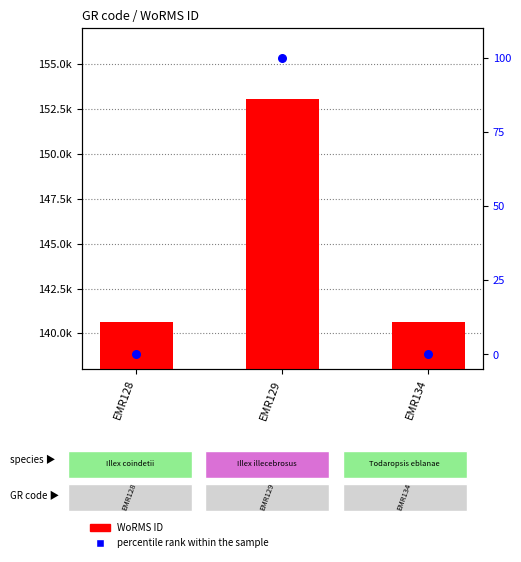

Which series has the largest total across all categories?

WoRMS ID